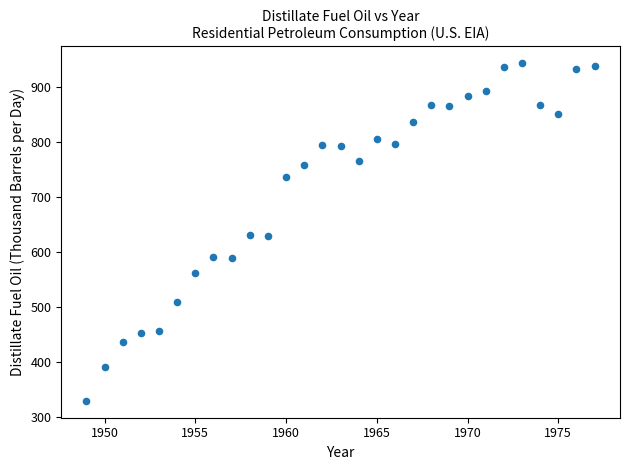

What is the range of Y values (max minus min)?

613.1